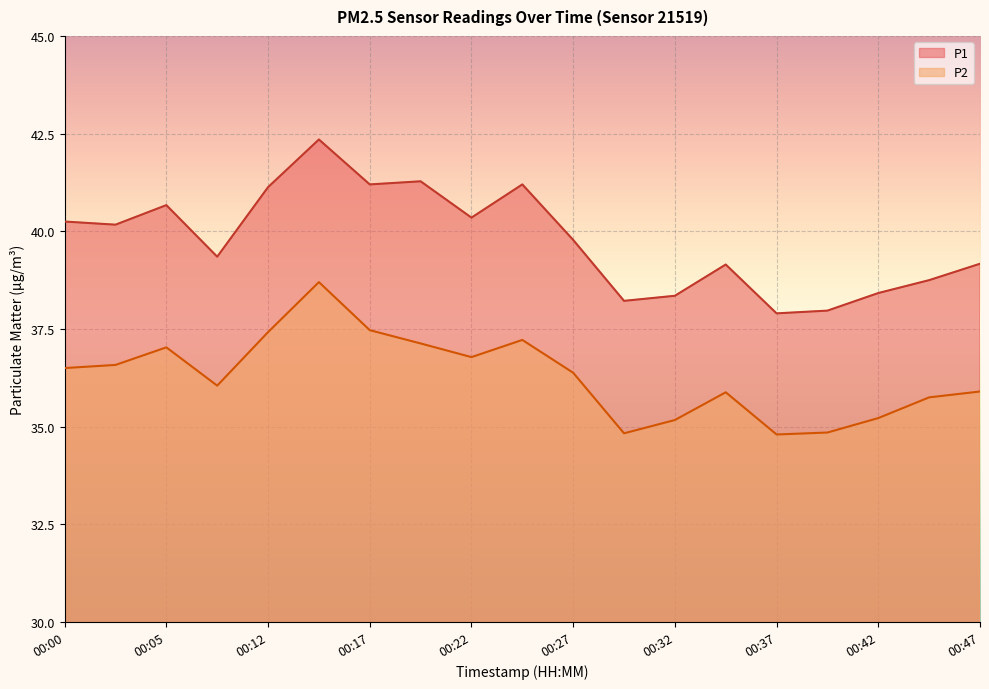

Reading left to right, what are all the values shown in this chart?

P1: 40.2	40.2	40.7	39.4	41.1	42.4	41.2	41.3	40.4	41.2	39.8	38.2	38.4	39.1	37.9	38.0	38.4	38.8	39.2
P2: 36.5	36.6	37.0	36.0	37.4	38.7	37.5	37.1	36.8	37.2	36.4	34.8	35.2	35.9	34.8	34.9	35.2	35.8	35.9